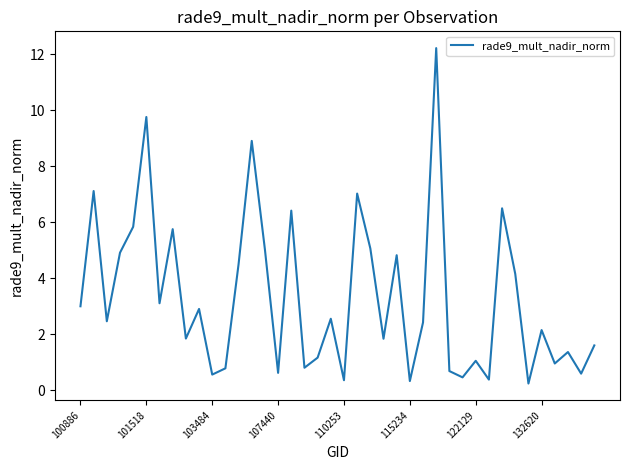

What is the greatest value displayed?

12.2